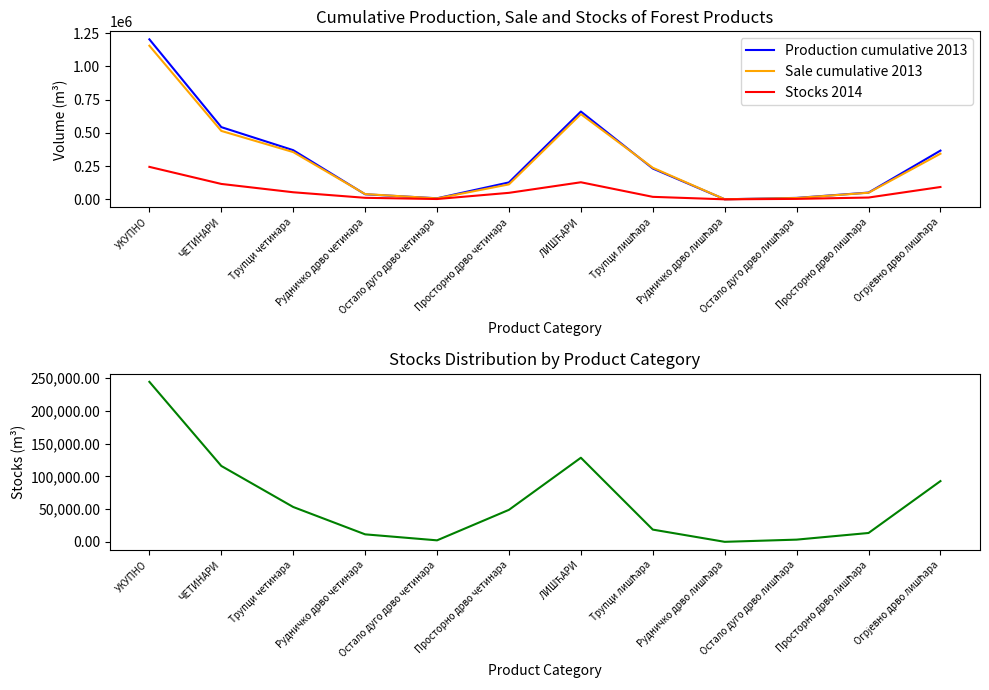

True or false: Stocks 2014 and Production cumulative 2013 cross at least once.

False